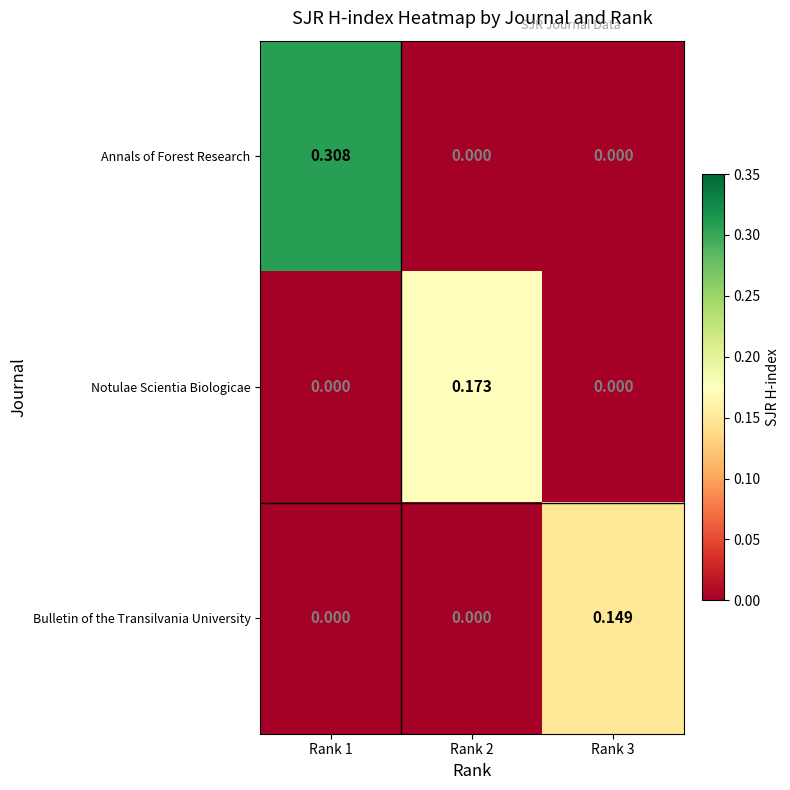

Which series has the widest spread of values?

Annals of Forest Research